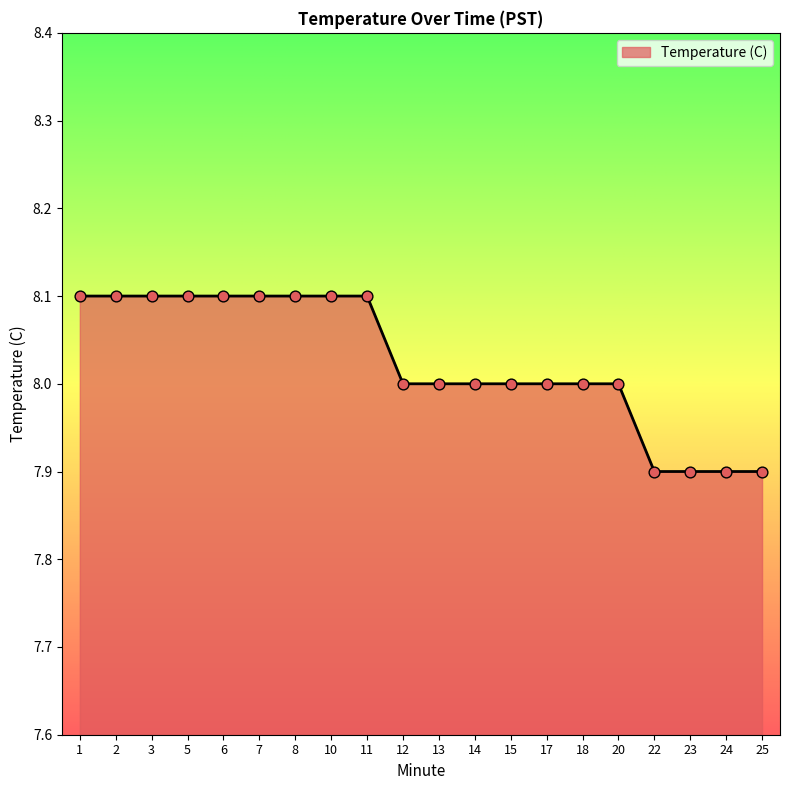

Which has a higher value, 25 or 14?

14